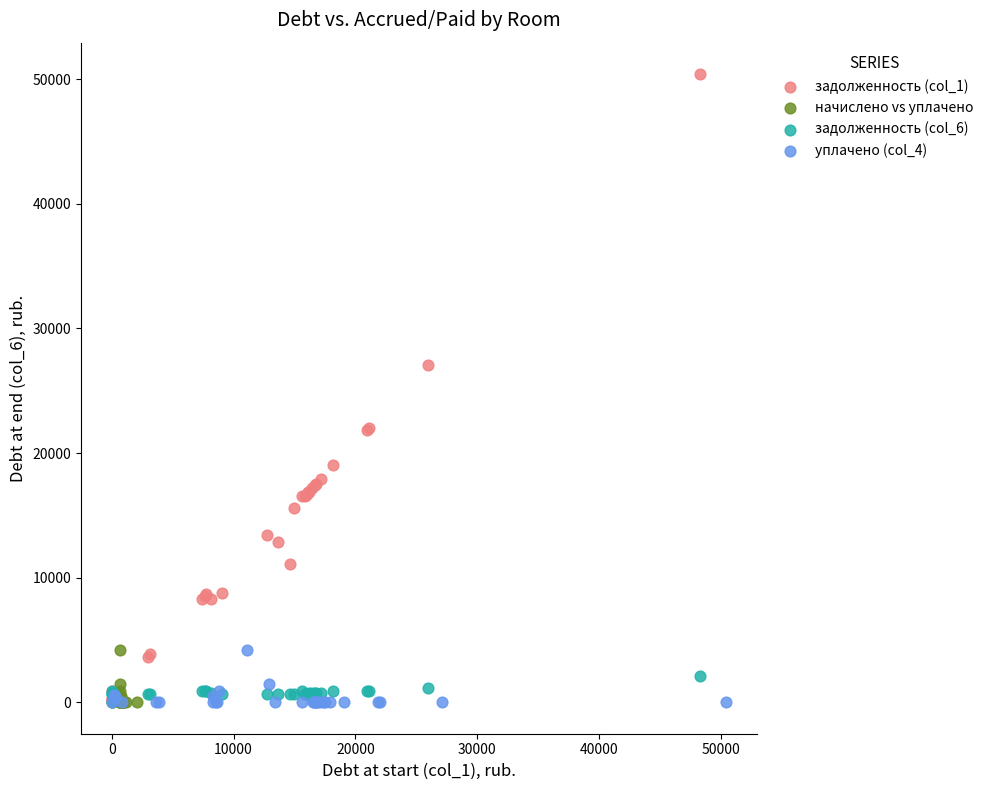

Which series has the widest spread of Y values?

задолженность (col_1)